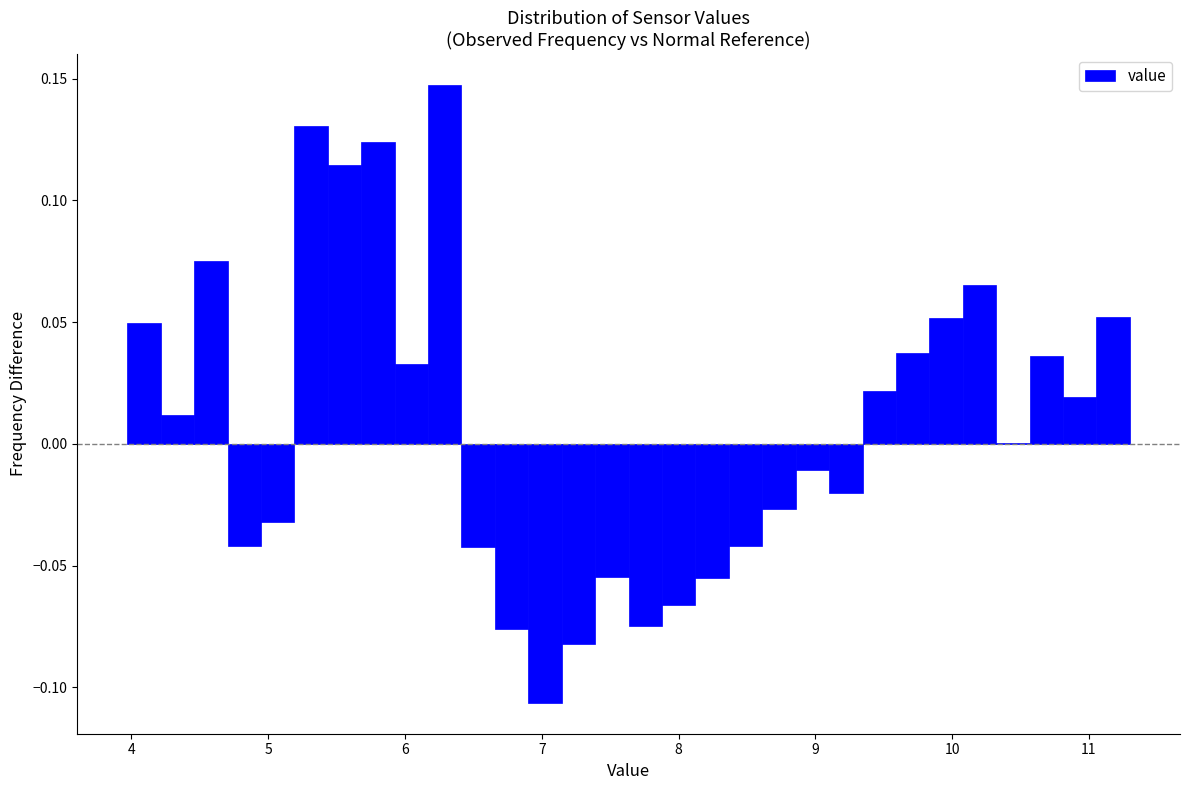

Around what value on the x-axis is the tallest bar? Give the approximate position of its centre, as read against the axis.

6.3